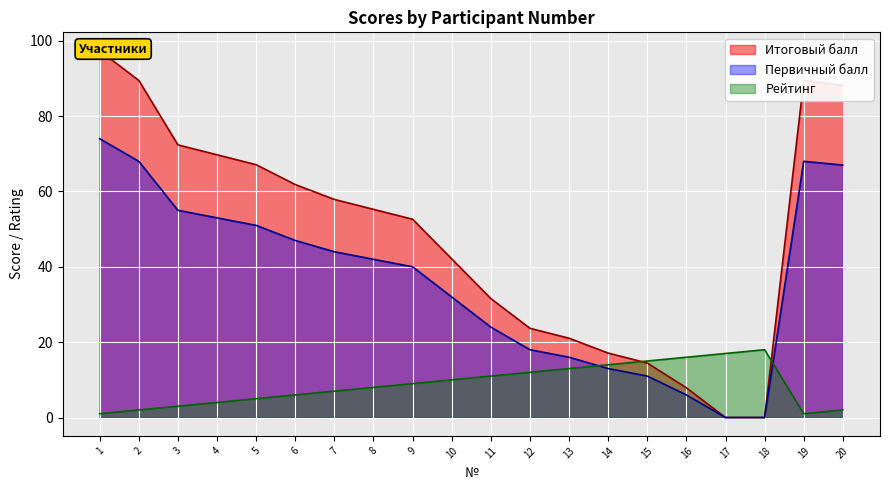

True or false: Первичный балл has more than 2 interior local peaks.

False